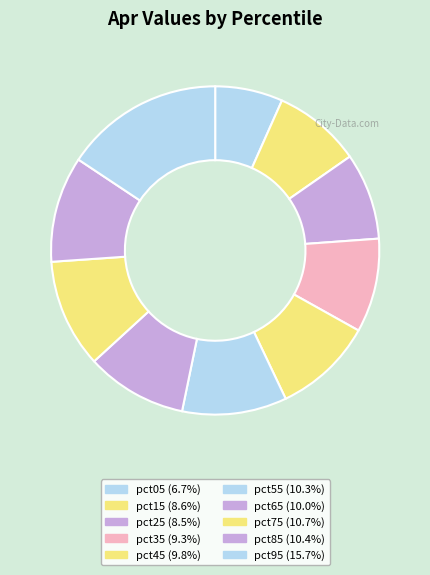

To the nearest percent, what percentage of the pie is pct55?

10%